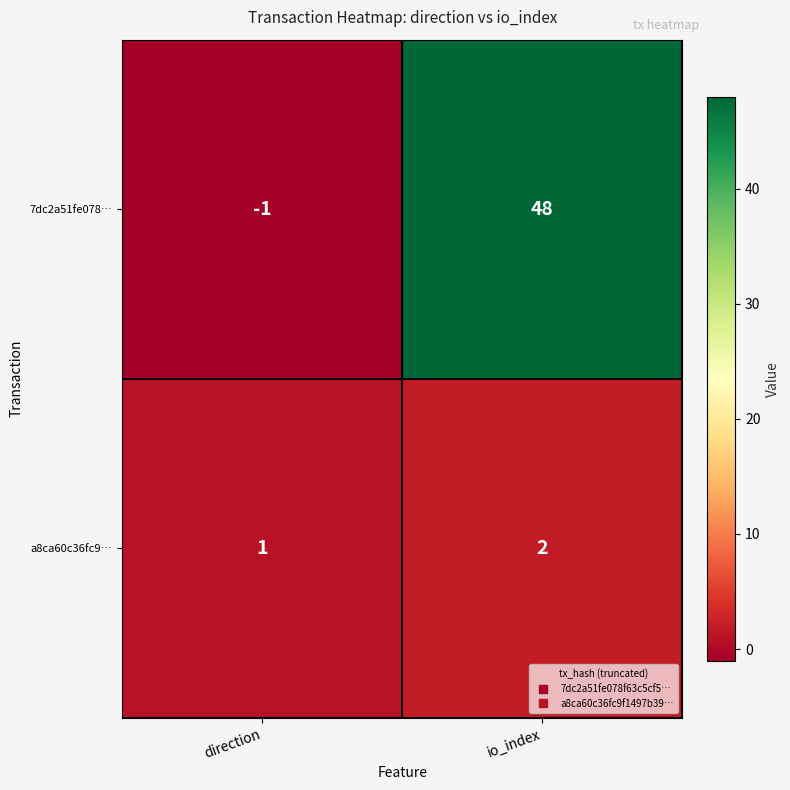

What is the minimum value shown in the chart?

-1